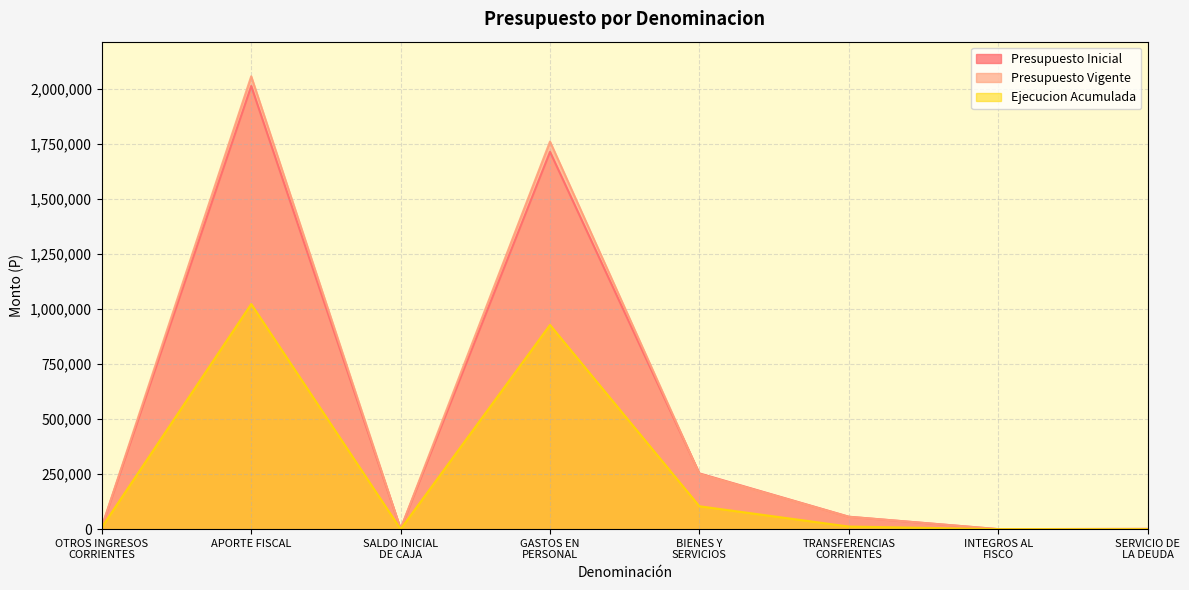

What is the label of the 4th point from the left?

GASTOS EN
PERSONAL